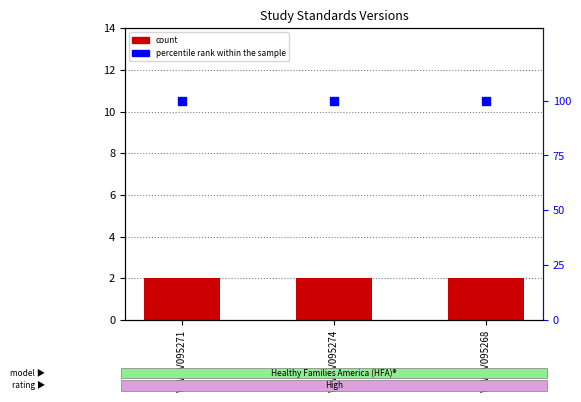

At how many categories does at least one series exceed 64?

3